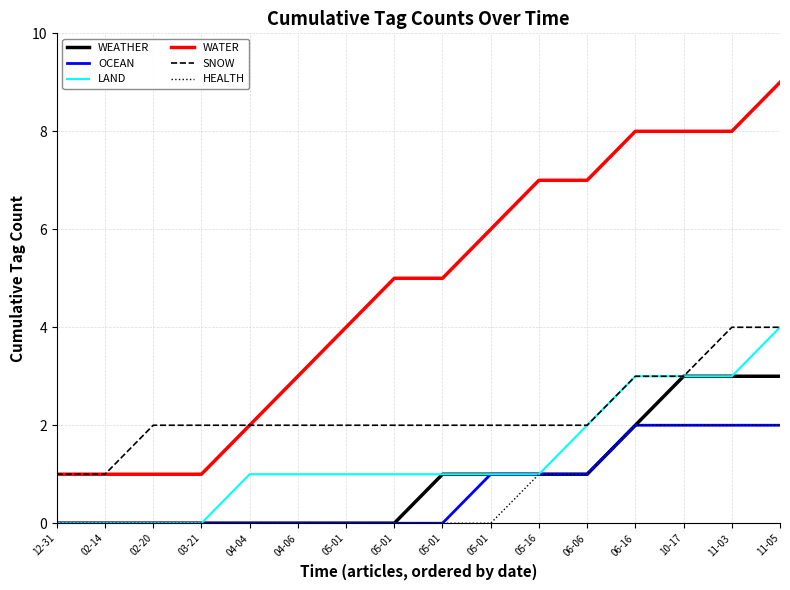

How many lines are shown in the chart?

6